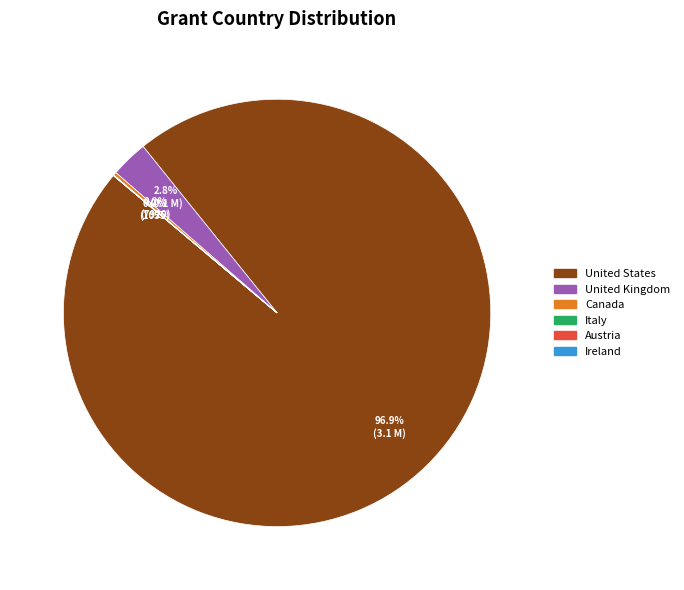

What is the largest slice in the pie chart?

United States